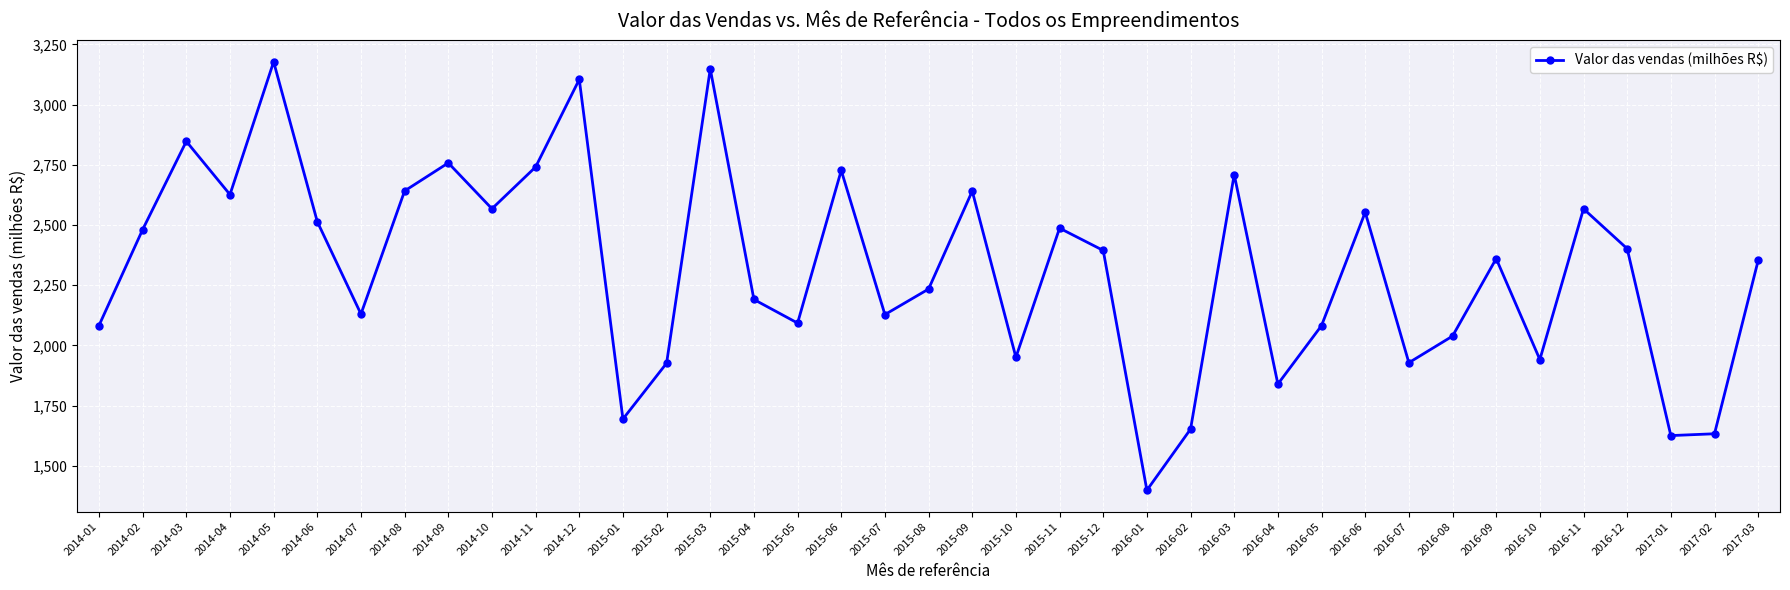

What is the difference between the values at 2016-10 and 2015-03?

1206.4